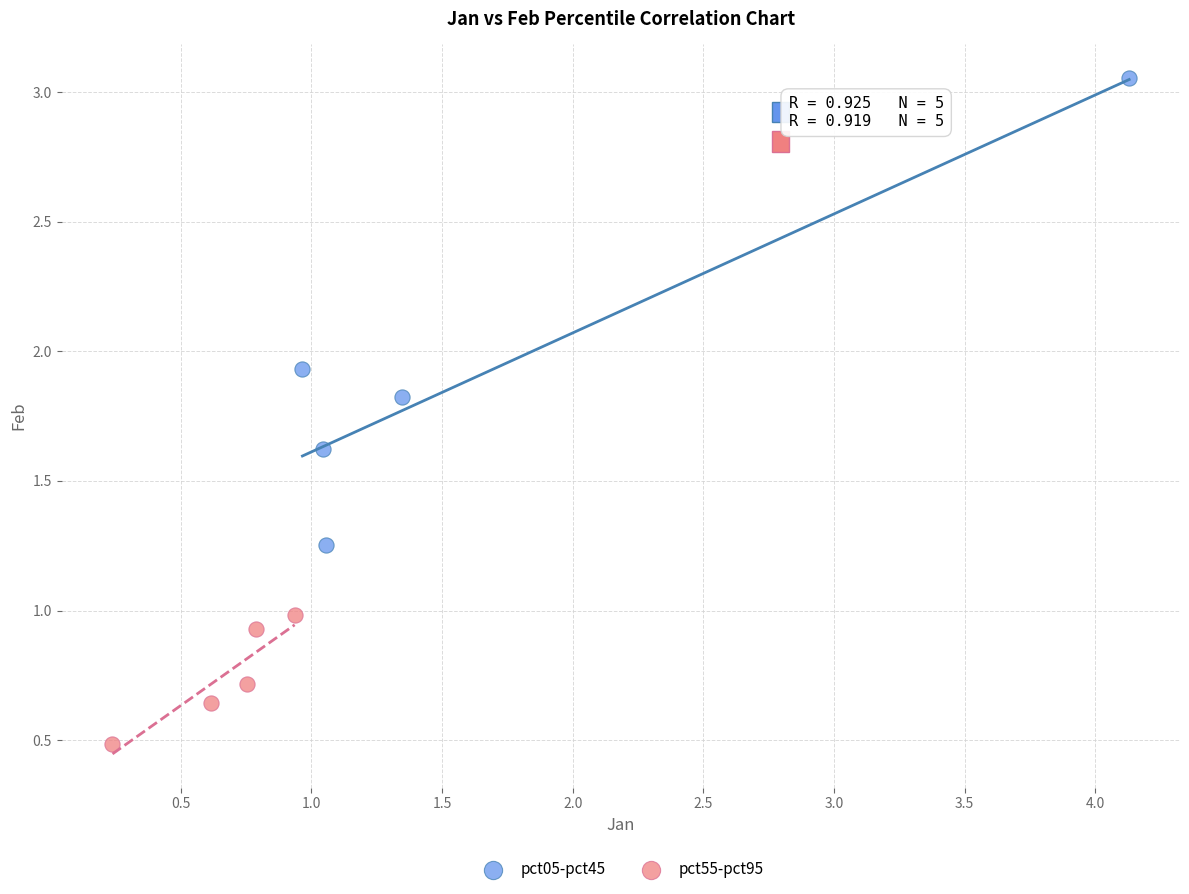

Which series has the widest spread of Y values?

pct05-pct45